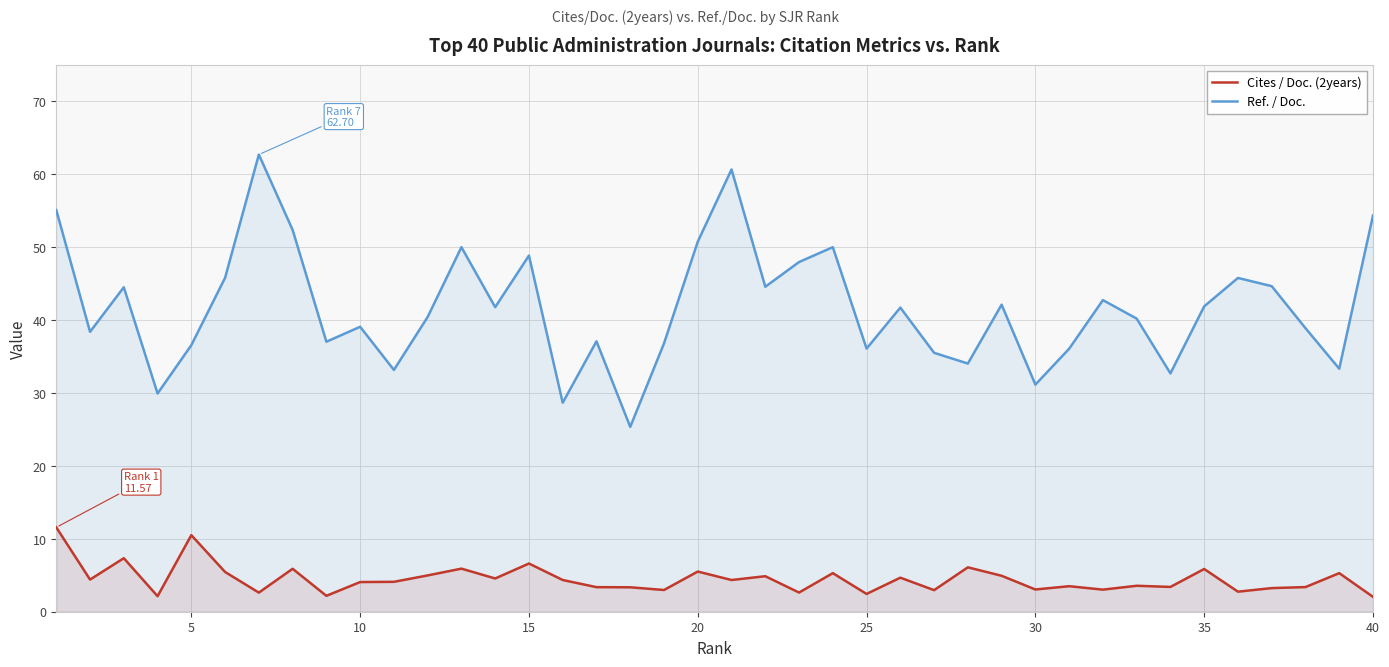

Reading right to left, list all the values displayed in this chart.

Cites / Doc. (2years): 2.0	5.3	3.4	3.2	2.8	5.9	3.4	3.6	3.0	3.5	3.0	4.9	6.1	3.0	4.7	2.4	5.3	2.6	4.9	4.3	5.5	3.0	3.4	3.4	4.3	6.6	4.6	5.9	5.0	4.1	4.1	2.2	5.9	2.6	5.5	10.5	2.1	7.3	4.4	11.6
Ref. / Doc.: 54.4	33.3	38.9	44.6	45.8	41.9	32.7	40.2	42.7	36.1	31.1	42.1	34.0	35.5	41.7	36.1	50.0	48.0	44.6	60.7	50.8	36.8	25.4	37.1	28.7	48.9	41.8	50.0	40.4	33.2	39.1	37.0	52.4	62.7	45.8	36.6	29.9	44.5	38.4	55.1